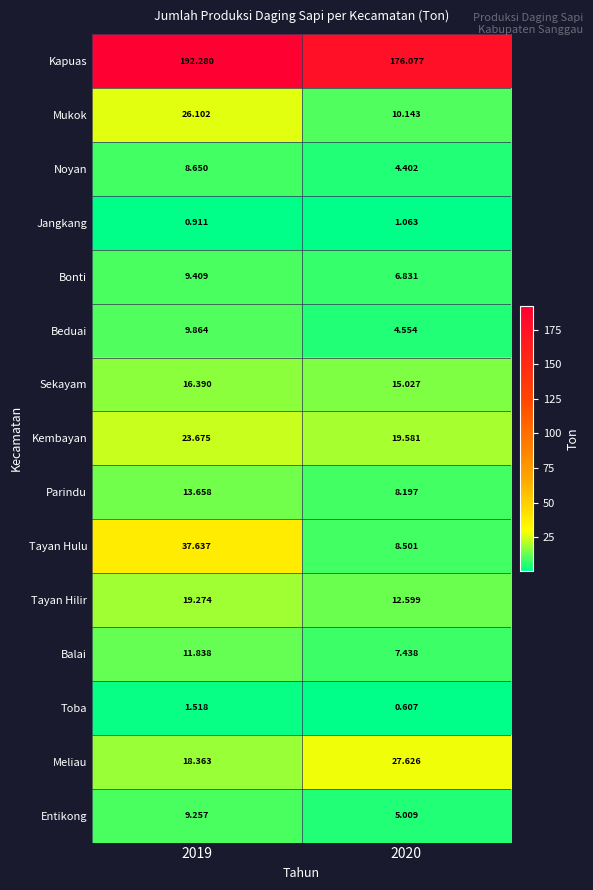

At 2020, list the series in order from largest to smallest.

Kapuas, Meliau, Kembayan, Sekayam, Tayan Hilir, Mukok, Tayan Hulu, Parindu, Balai, Bonti, Entikong, Beduai, Noyan, Jangkang, Toba